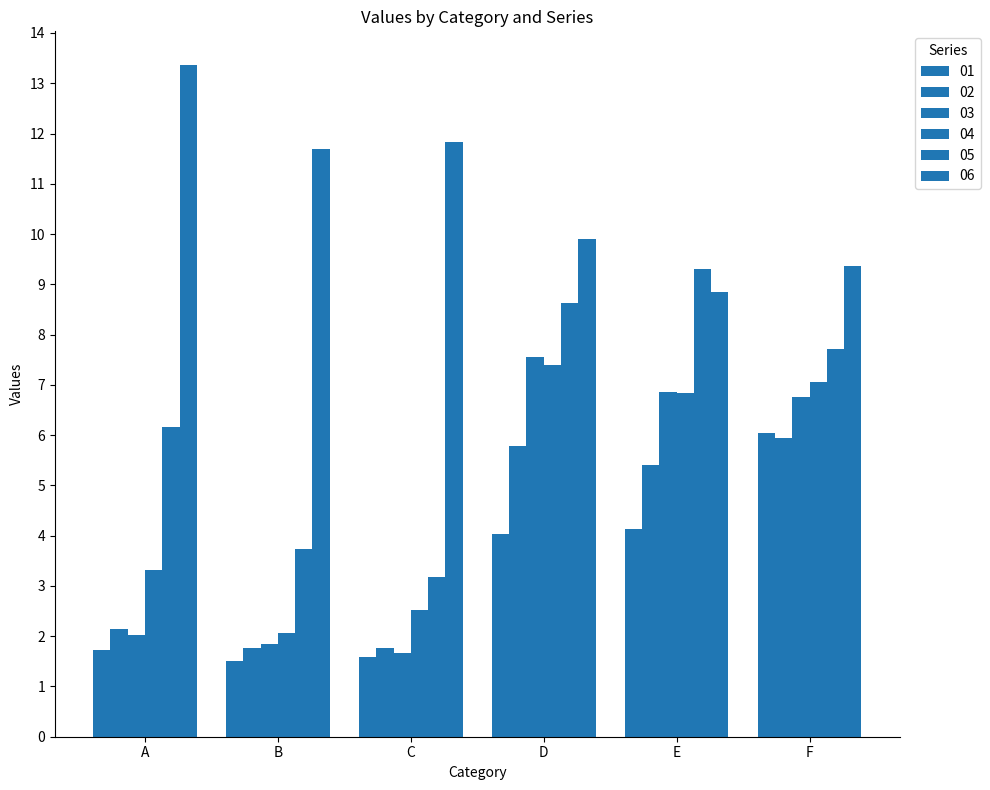

Which has a higher value, E or D?

E